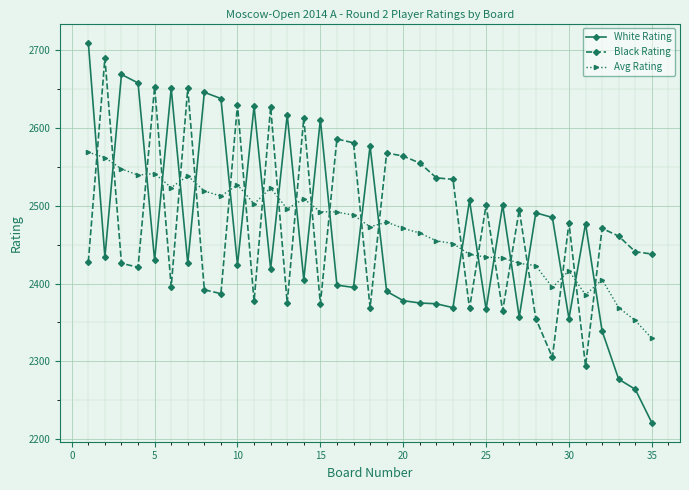

What is the difference between the maximum and minimum values in the White Rating series?

489.0